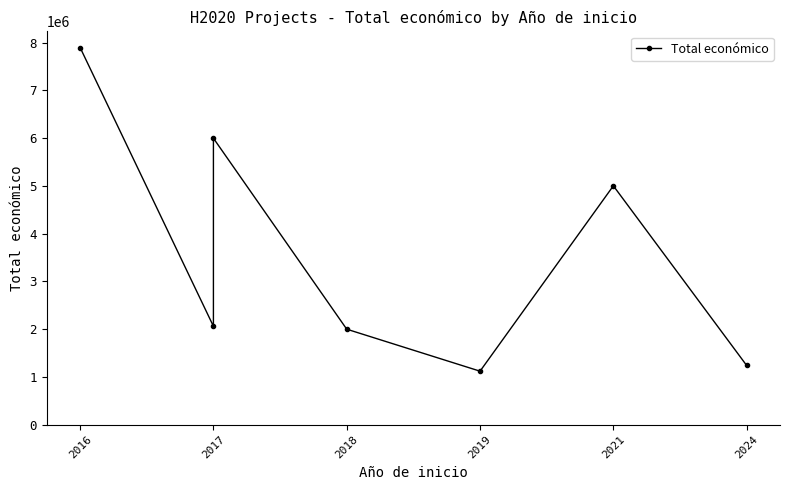

Is it true that the value at 2017 is 3601702?

False